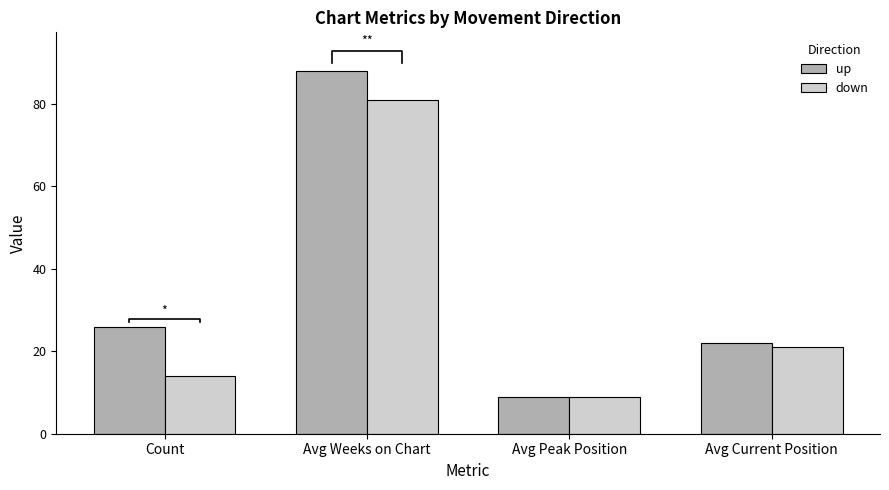

What is the value of the up bar at the 3rd from the left?

9